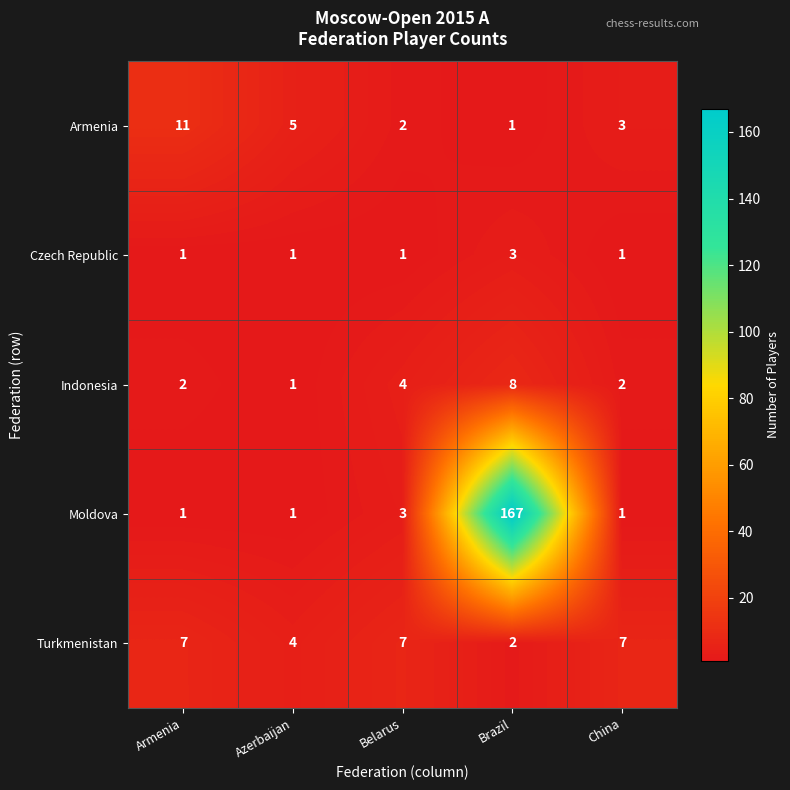

Is it true that Turkmenistan equals 7 at Azerbaijan?

False